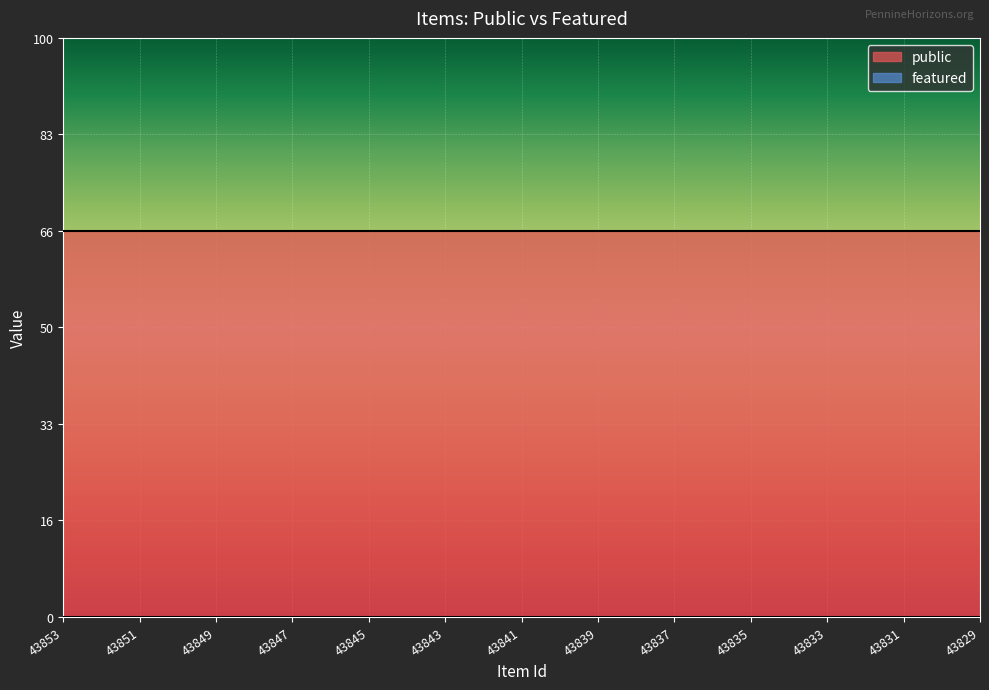

True or false: featured has more than 1 points higher than both neighbors.

False